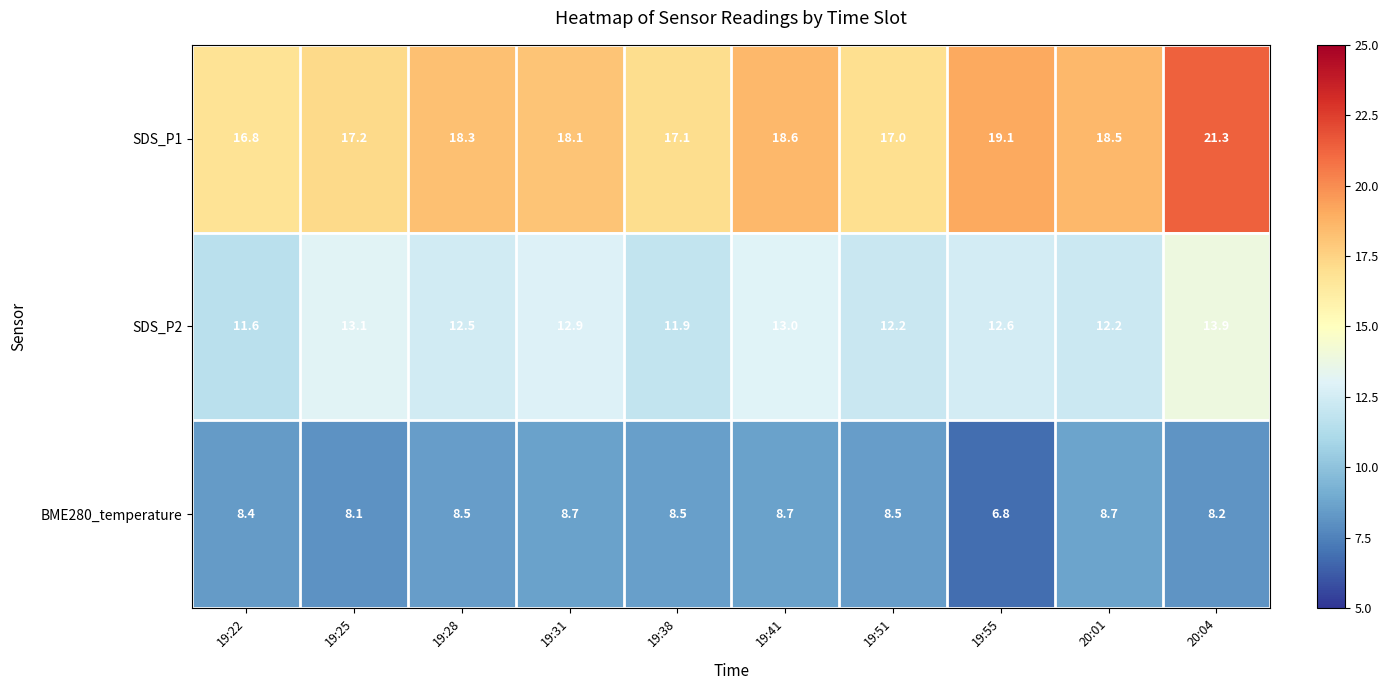

What is the maximum value shown in the chart?

21.3